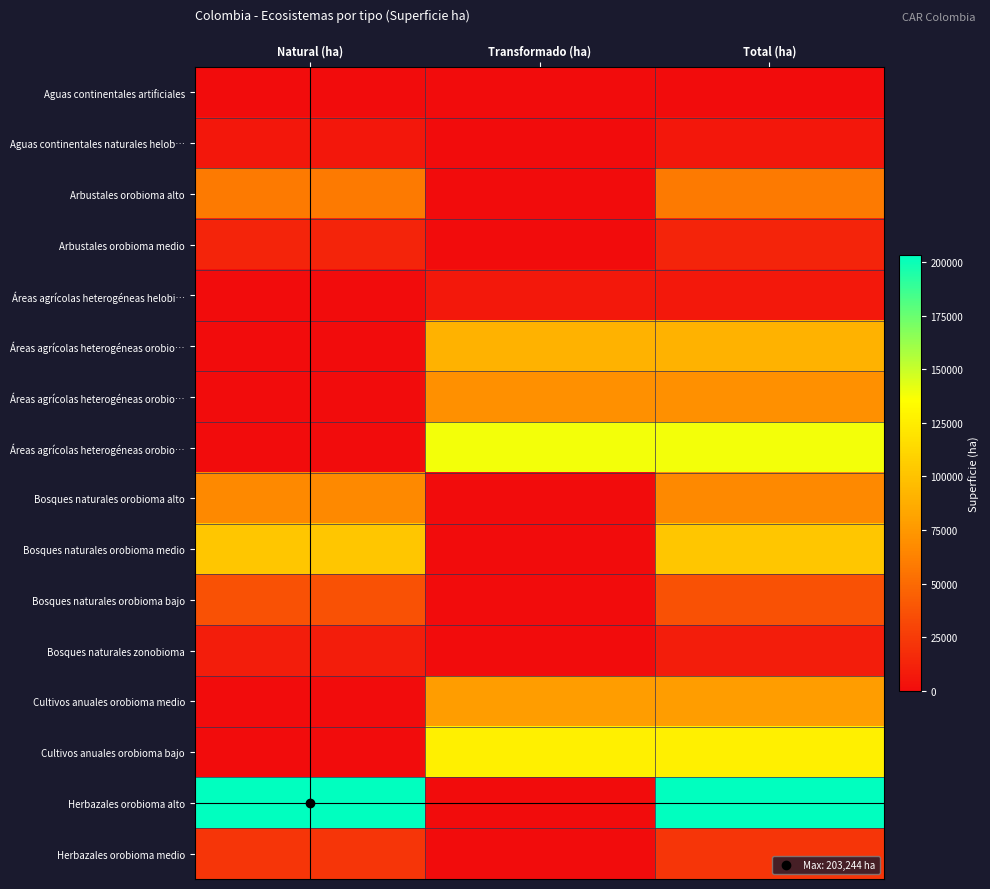

What is the greatest value displayed?

203244